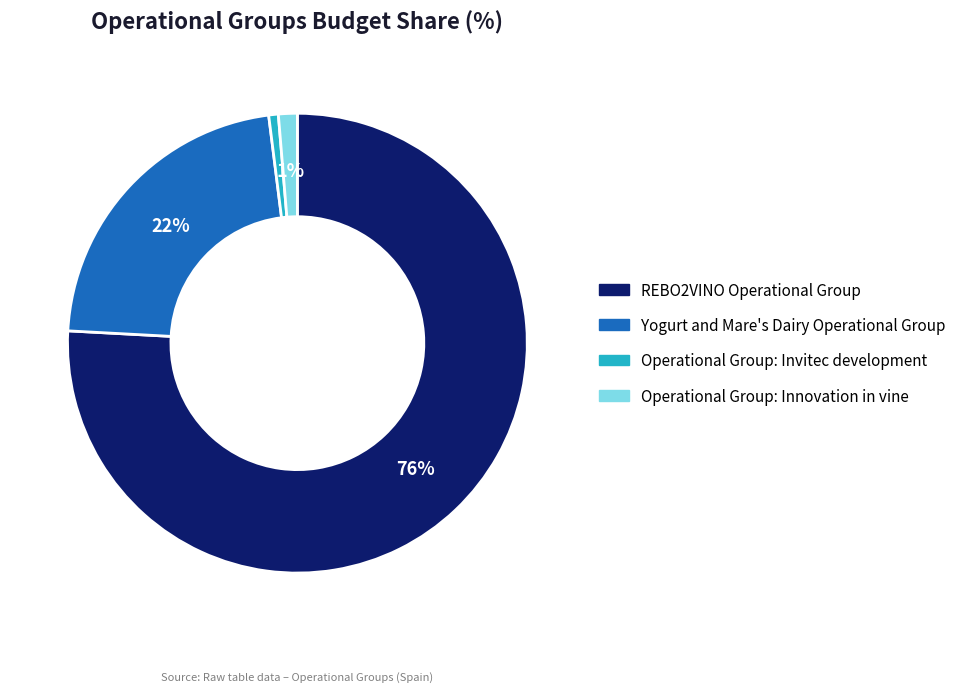

How many slices are in this pie chart?

4